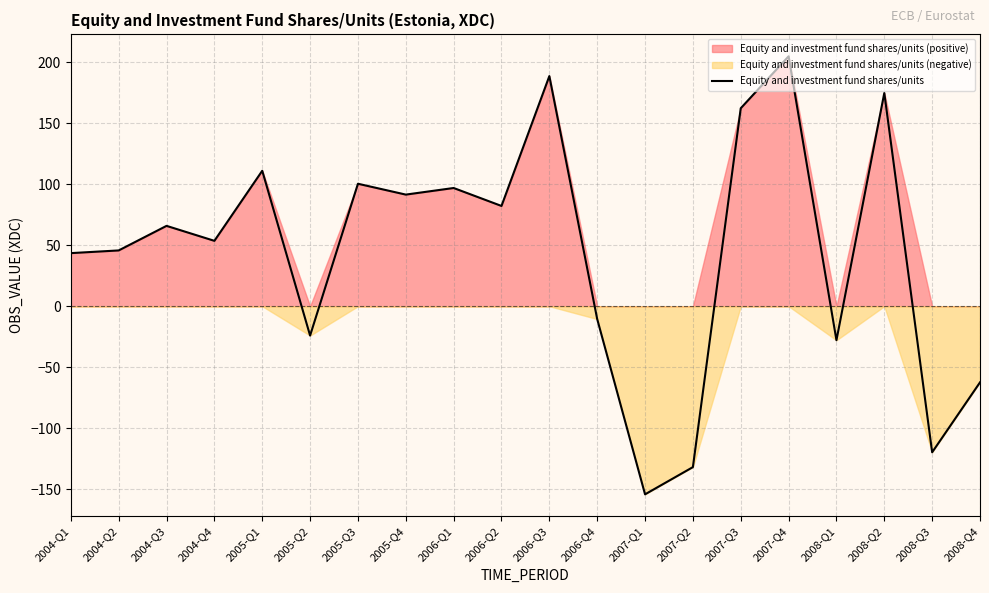

Rank the categories by value from lowest to highest.

2007-Q1, 2007-Q2, 2008-Q3, 2008-Q4, 2008-Q1, 2005-Q2, 2006-Q4, 2004-Q1, 2004-Q2, 2004-Q4, 2004-Q3, 2006-Q2, 2005-Q4, 2006-Q1, 2005-Q3, 2005-Q1, 2007-Q3, 2008-Q2, 2006-Q3, 2007-Q4